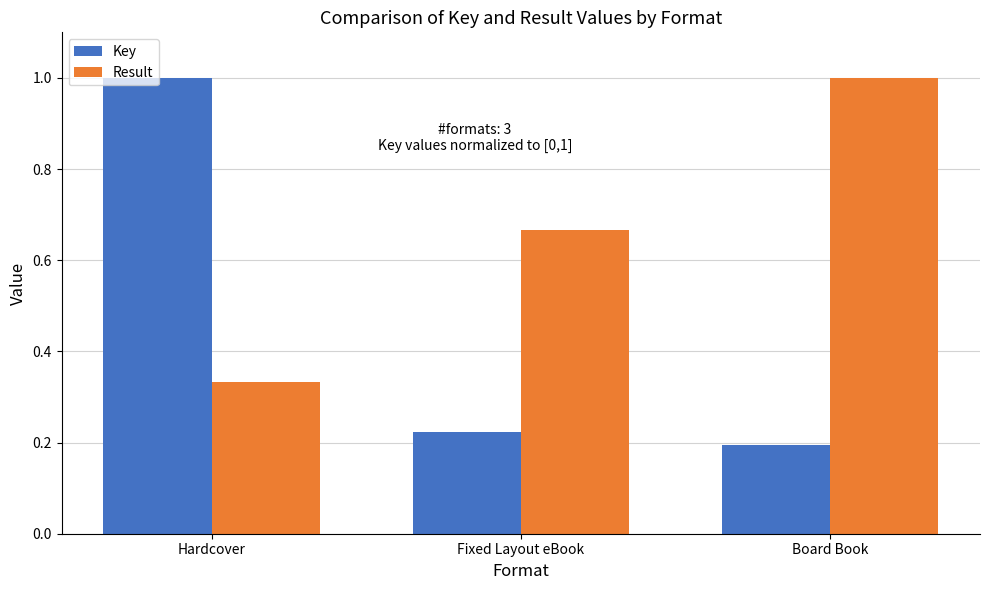

Rank the categories by Key value from lowest to highest.

Board Book, Fixed Layout eBook, Hardcover